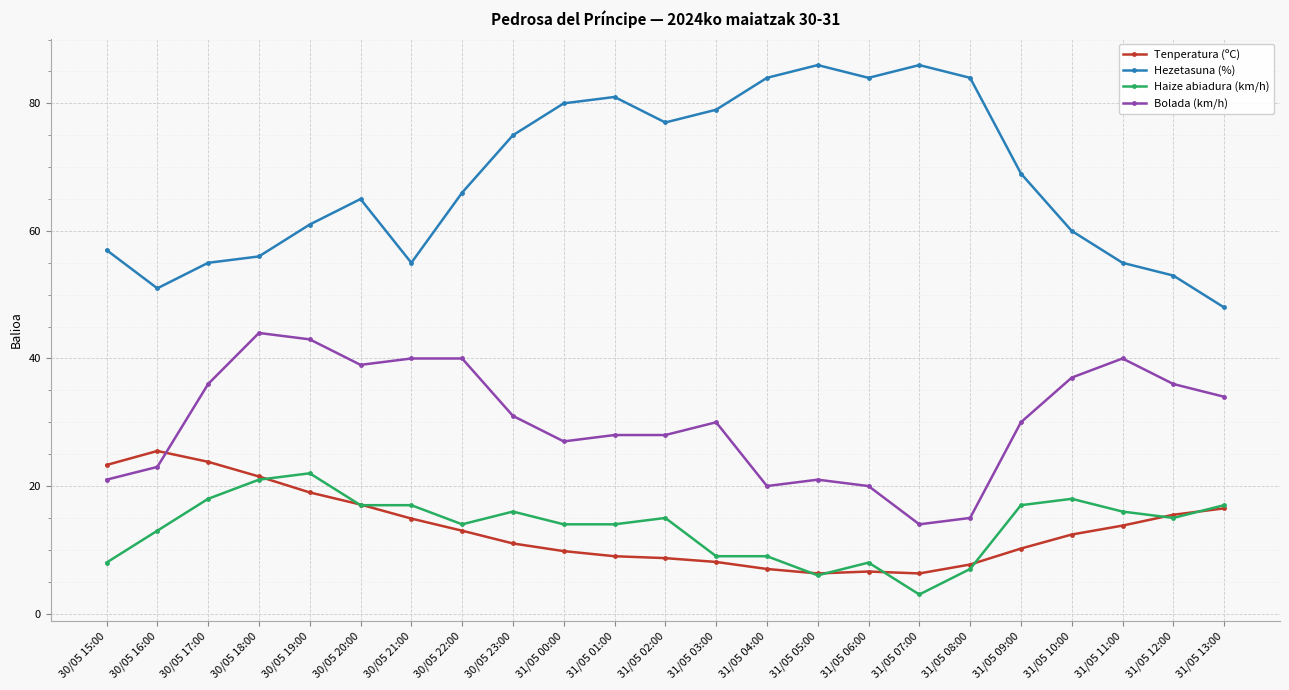

What is the label of the 3rd point from the left?

30/05 17:00